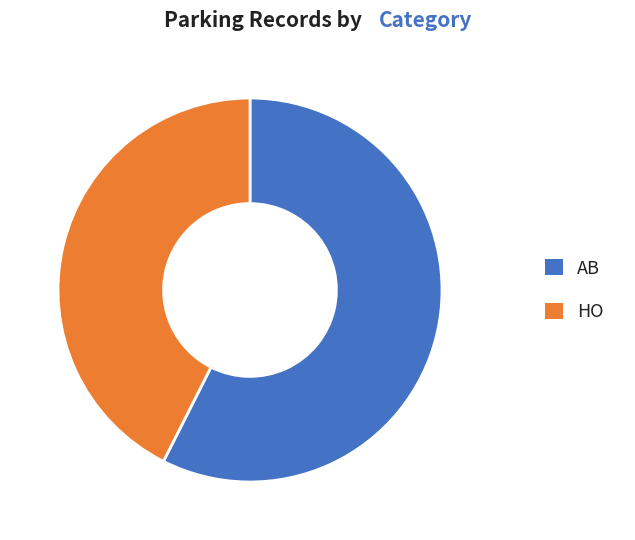

Count the number of slices in the pie.

2